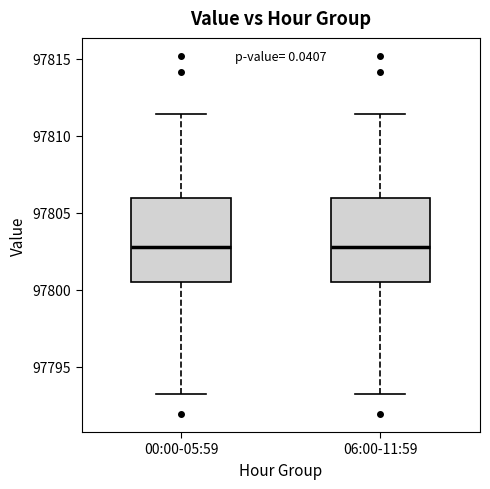

Where does the median line of the box for 06:00-11:59 sit on the y-axis? The values are not printed on the chart, so give them approximately, as read against the axis.

97803.0